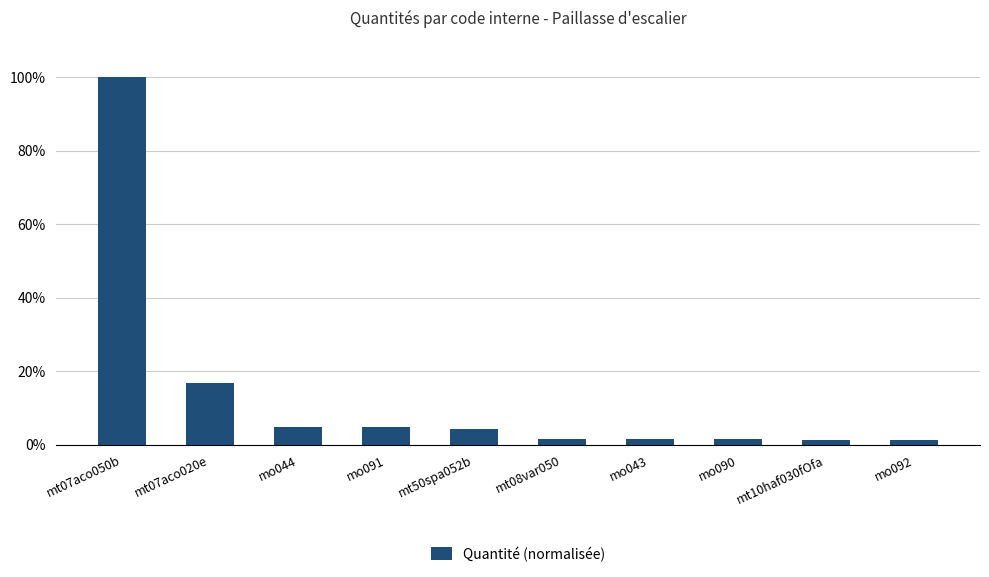

Does the chart contain any negative values?

No